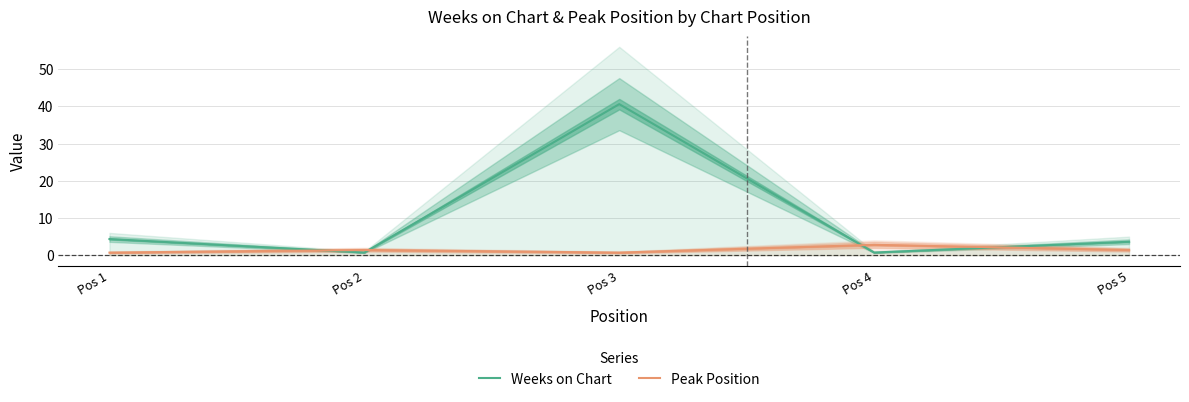

How many data points in Peak Position are above 1?

3